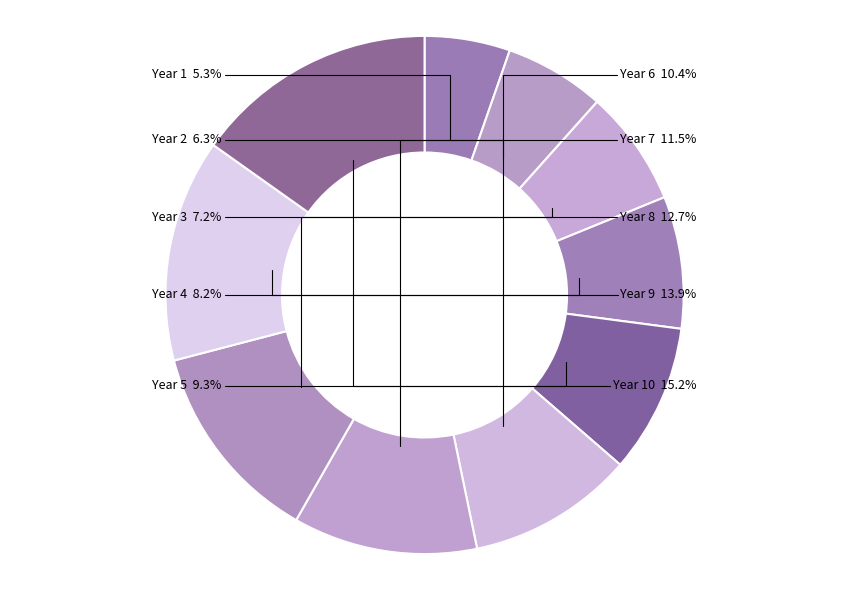

How many segments does this pie chart have?

10